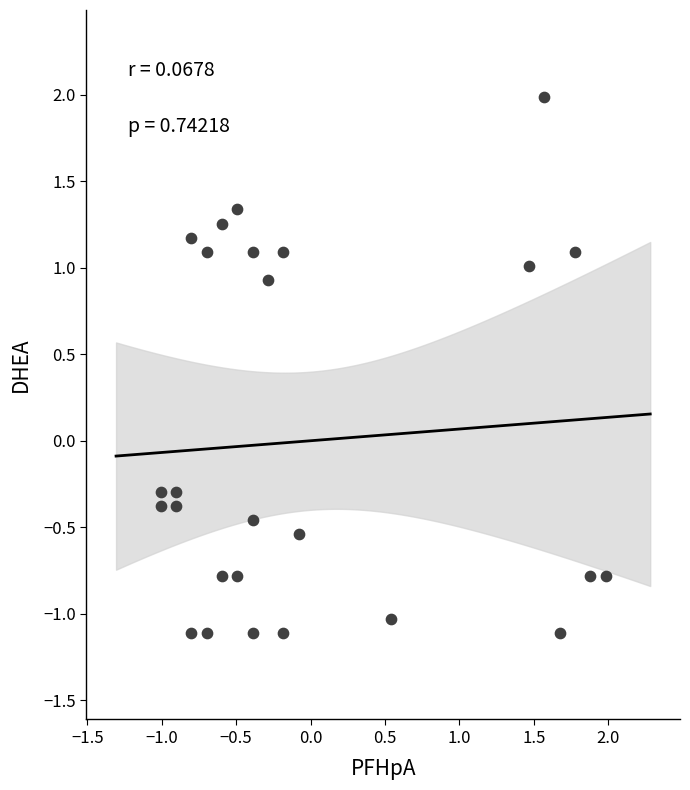

What is the range of Y values (max minus min)?

3.1